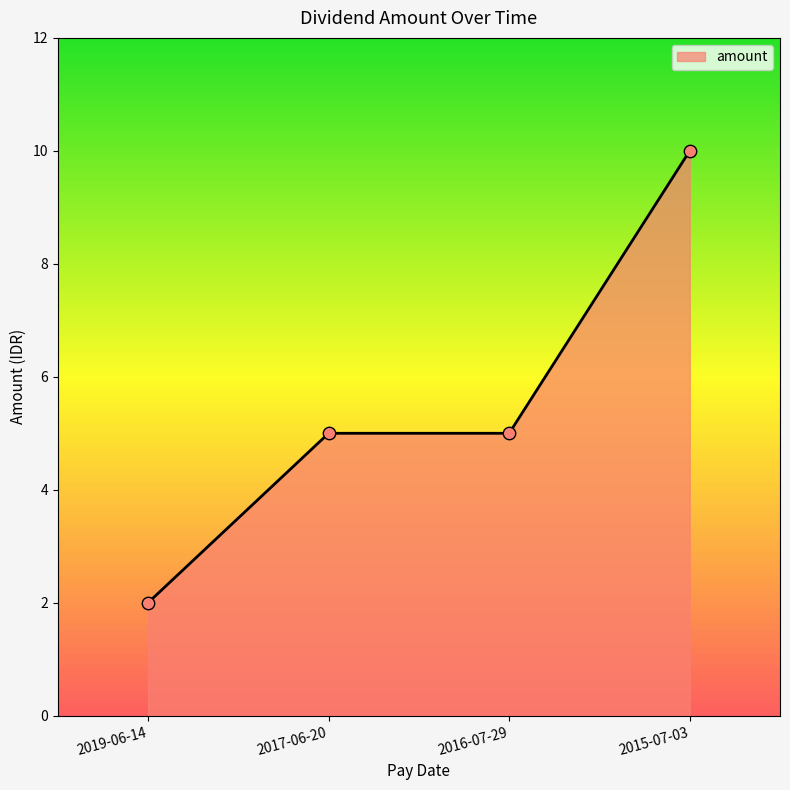

What is the ratio of the value at 2016-07-29 to the value at 2019-06-14?

2.5